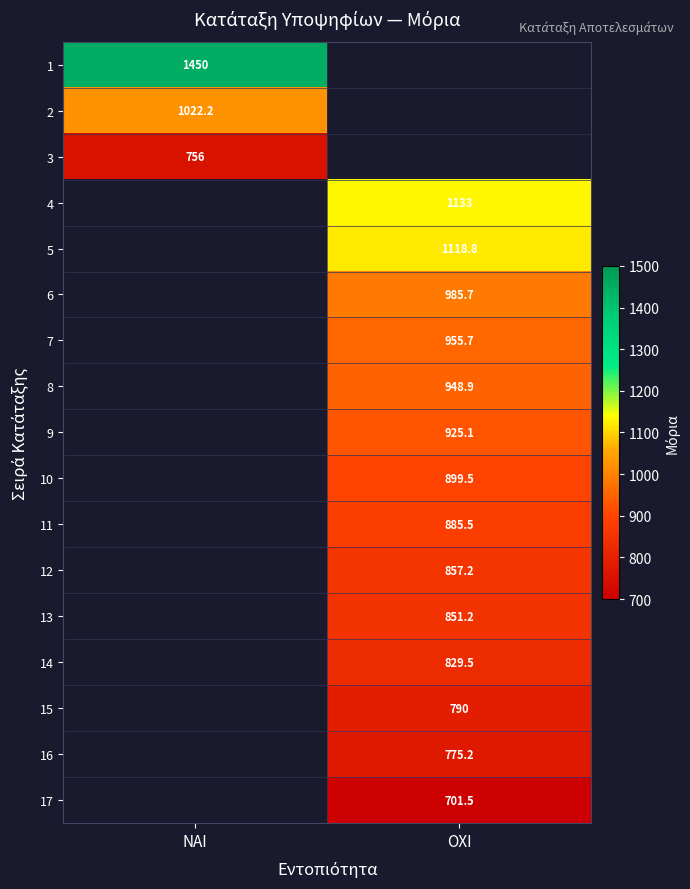

Count the number of data series in this chart.

17